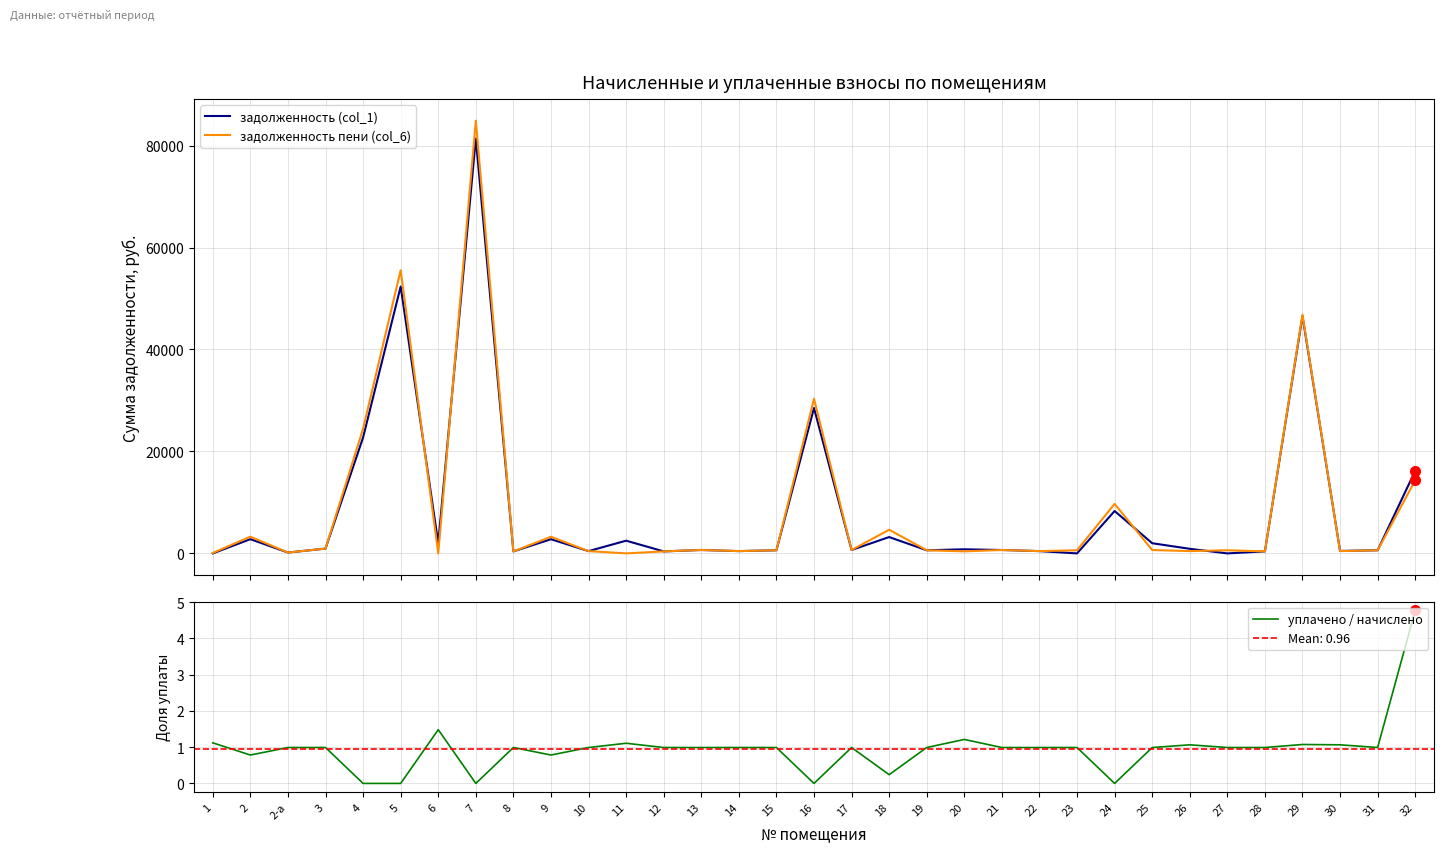

Where is the first local maximum for задолженность (col_1)?

2